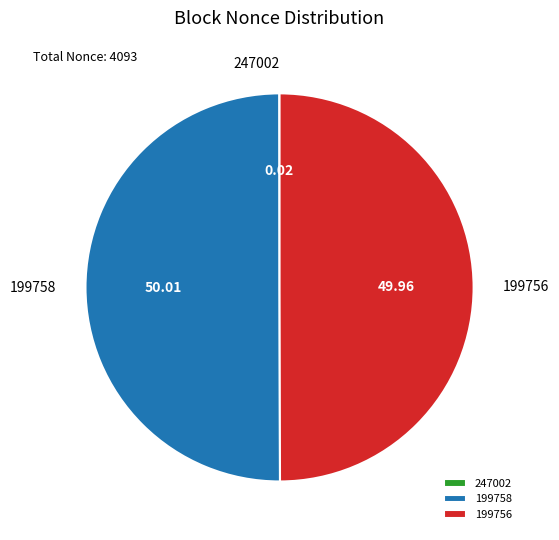

Is the sum of 199758 and 199756 greater than half?

Yes